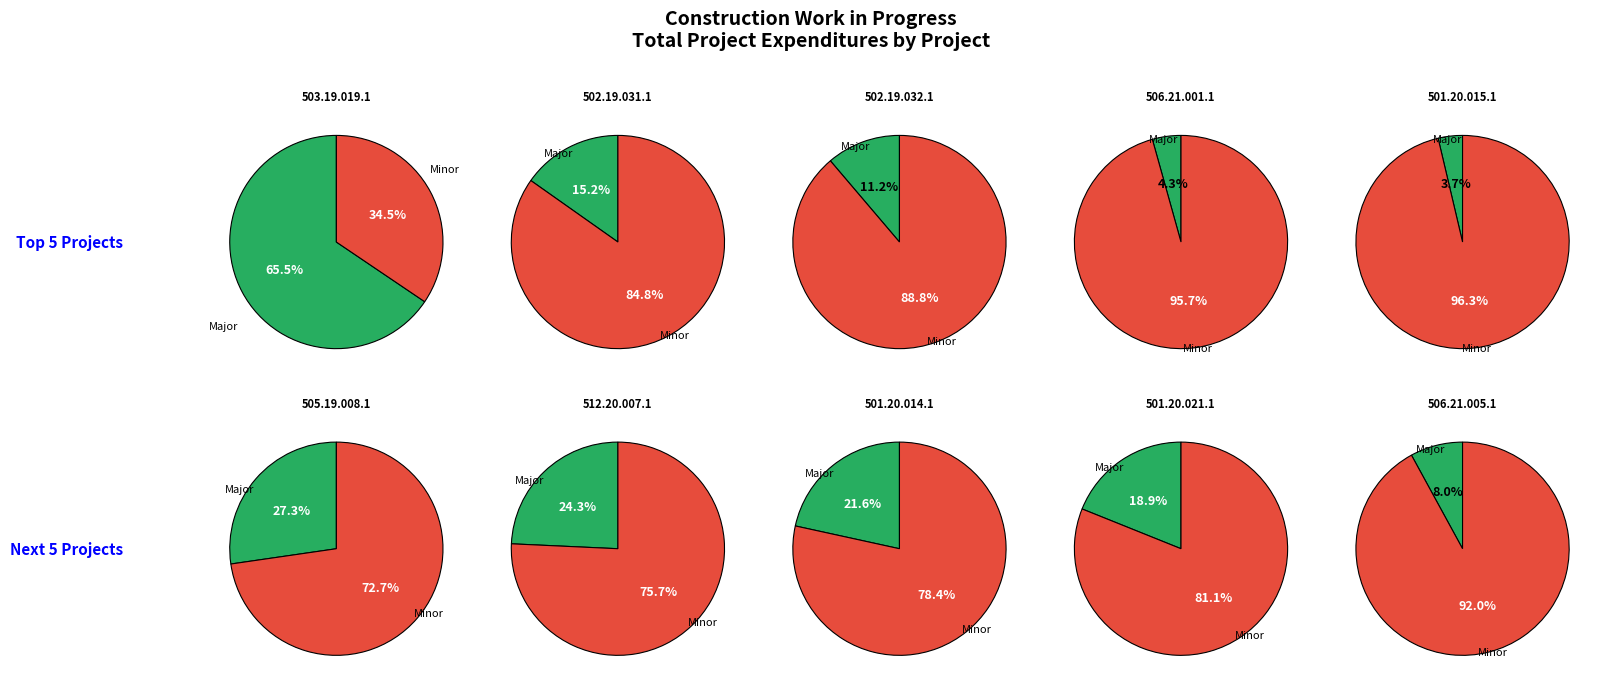

Is there a majority slice in this chart?

Yes